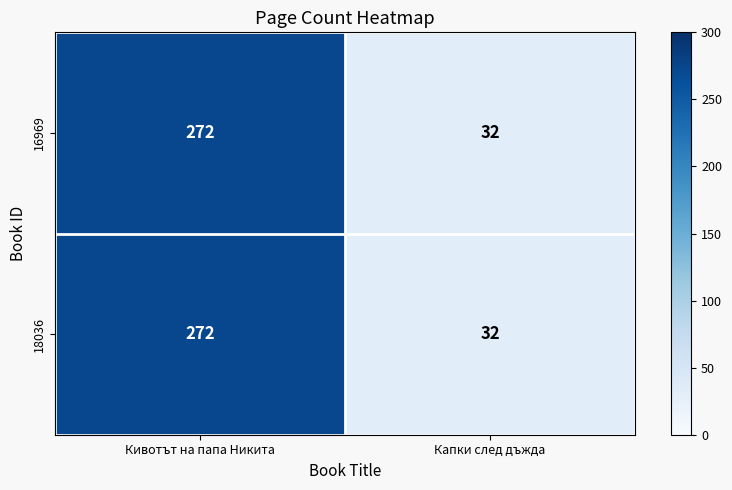

True or false: 16969 has a value of 272 at Кивотът на папа Никита.

True